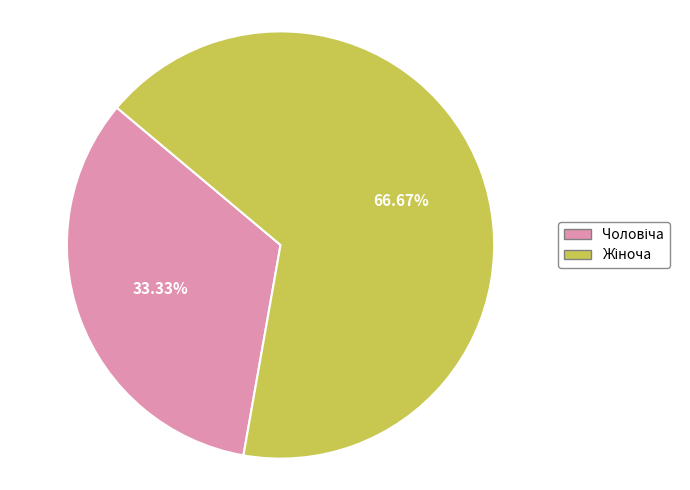

Is there any slice that represents more than half of the pie?

Yes